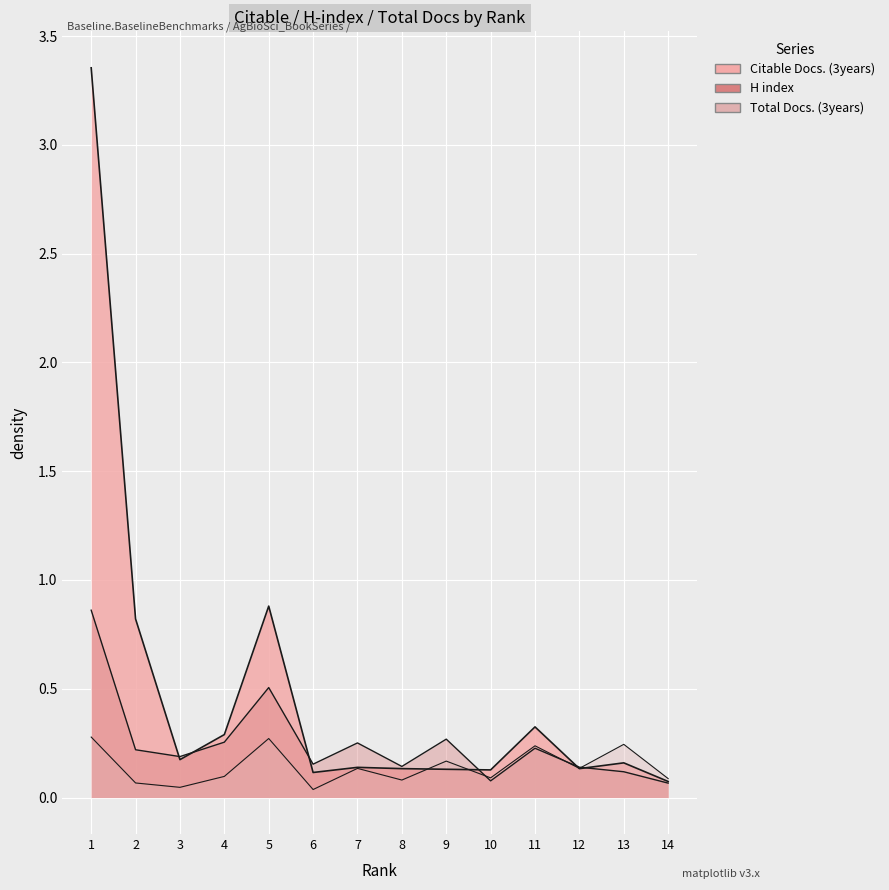

How many interior local peaks does the H index series have?

4